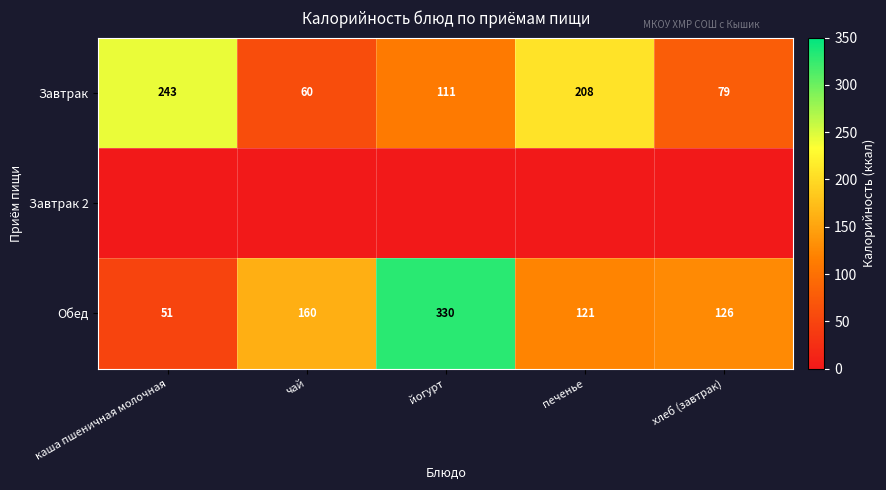

At which category is the sum across all series the highest?

йогурт